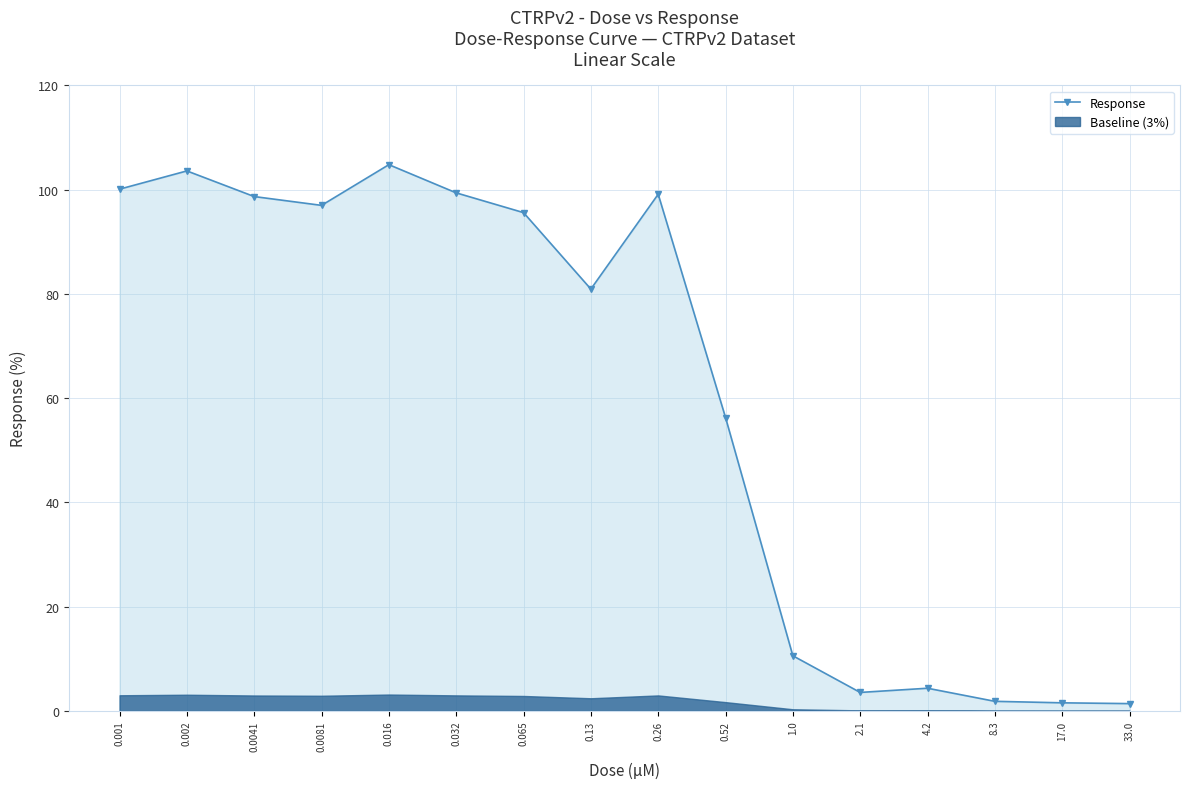

Which category has the lowest value across all series?

33.0